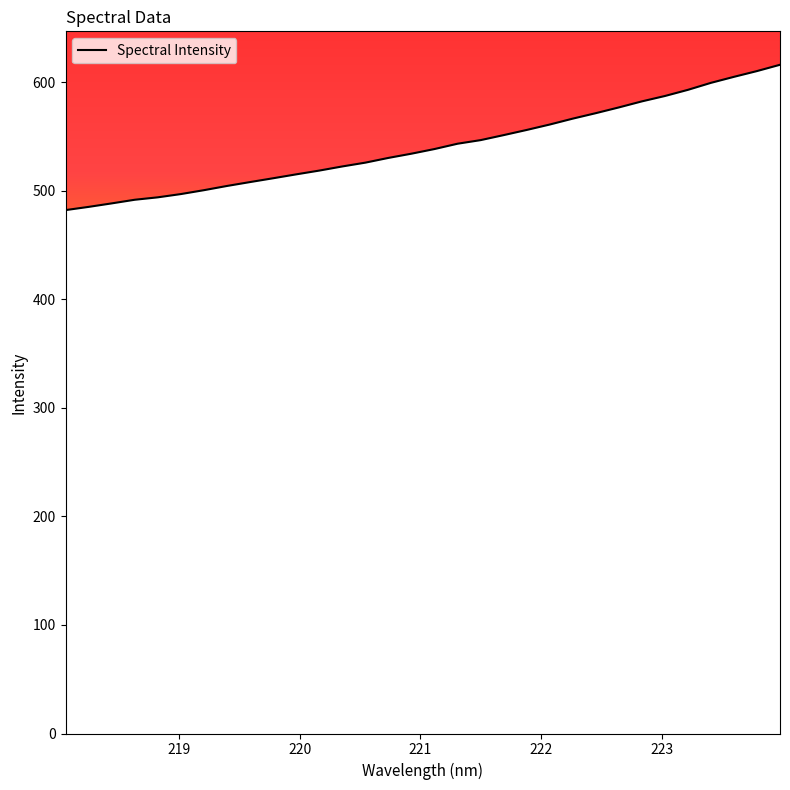

What is the maximum value shown in the chart?

616.1